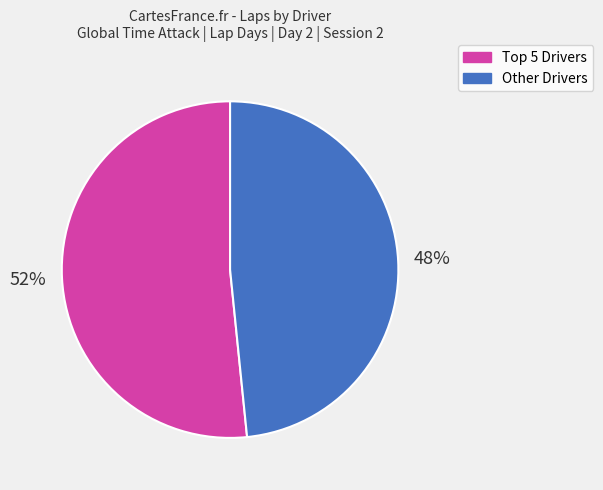

To the nearest percent, what is the average slice percentage?

50%